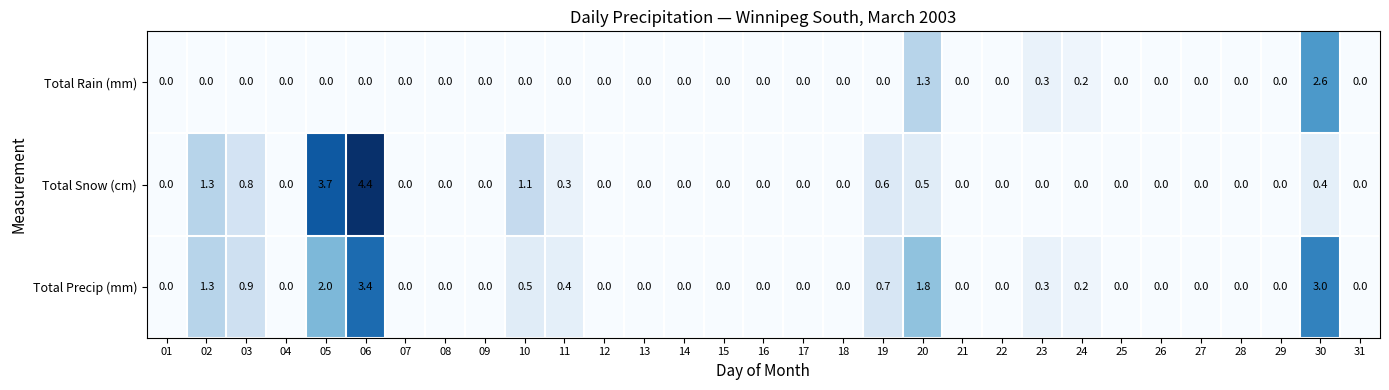

The Total Snow (cm) series shows -1.9 at 13. True or false?

False